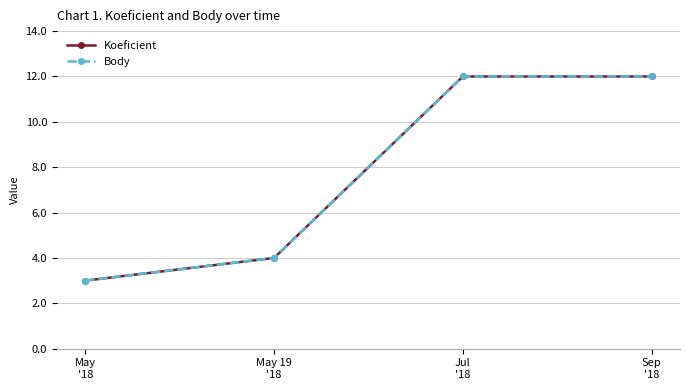

Reading left to right, what are all the values shown in this chart?

Koeficient: 3	4	12	12
Body: 3	4	12	12